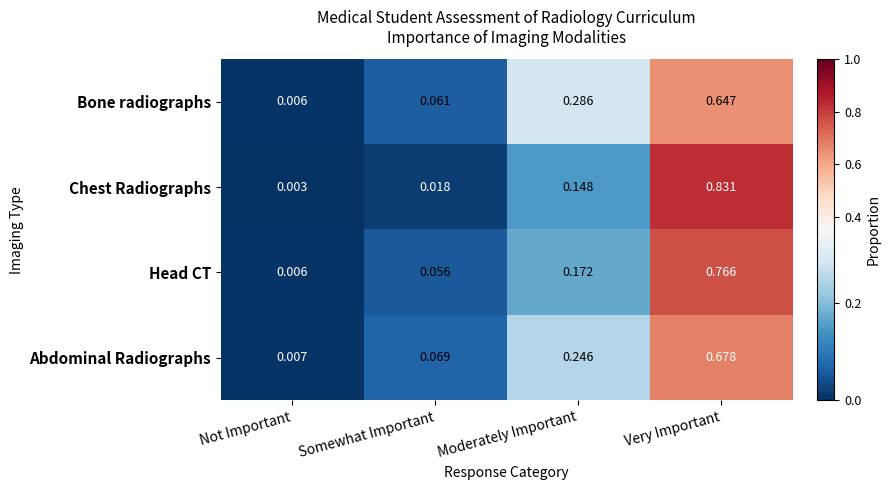

Which series changed the most between Somewhat Important and Moderately Important?

Bone radiographs